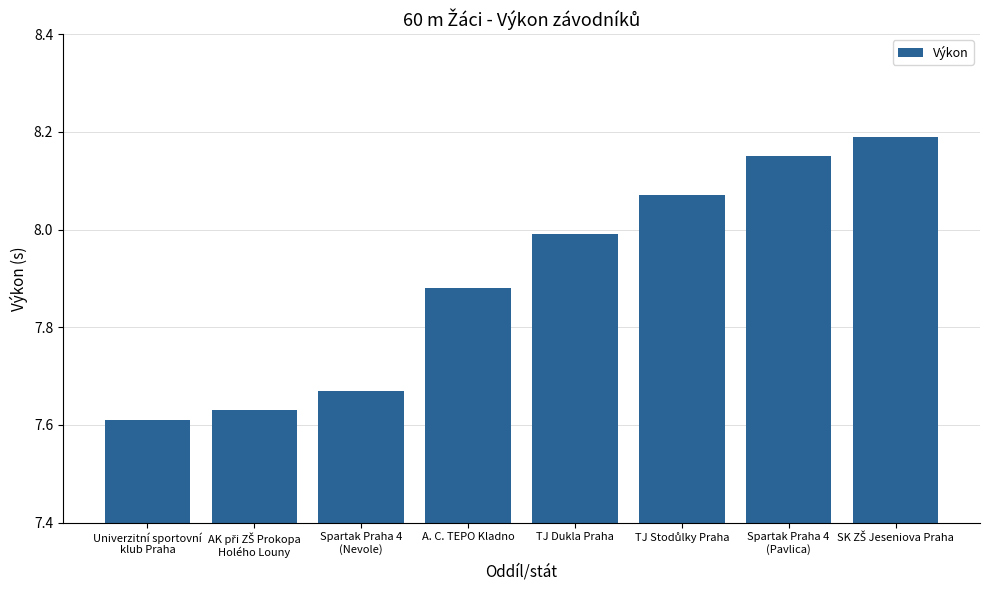

What value does the data have at TJ Dukla Praha?

8.0